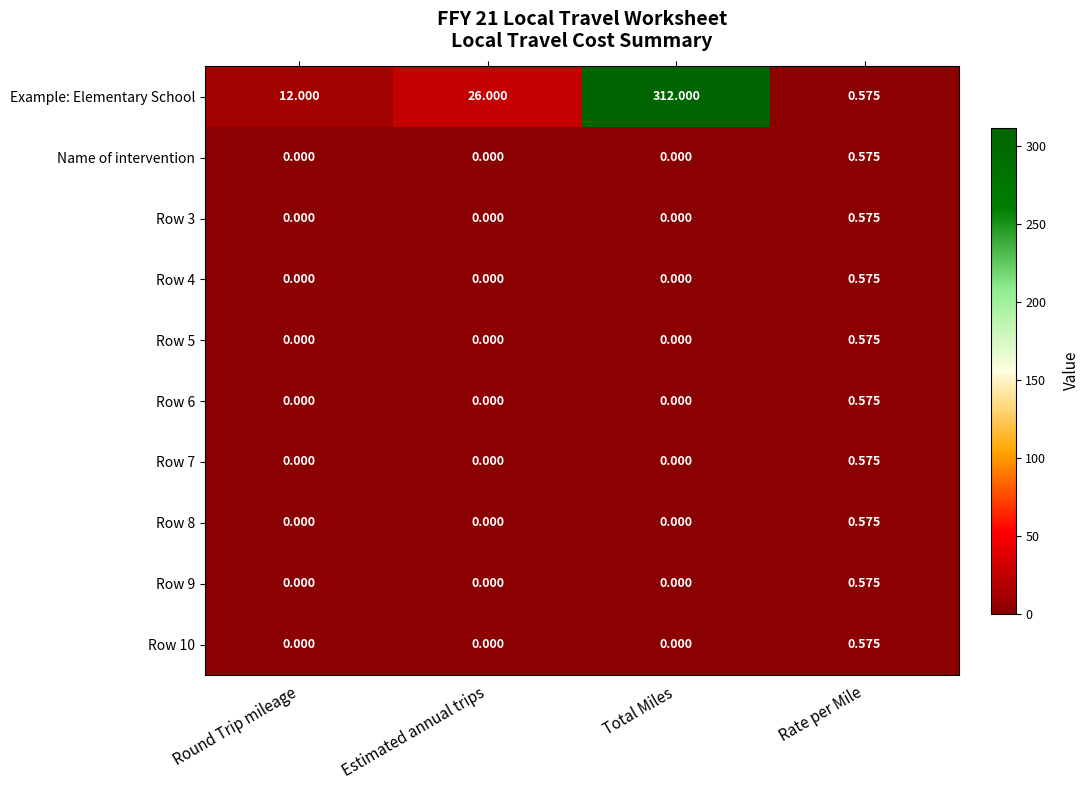

Which series changed the most between Round Trip mileage and Rate per Mile?

Example: Elementary School